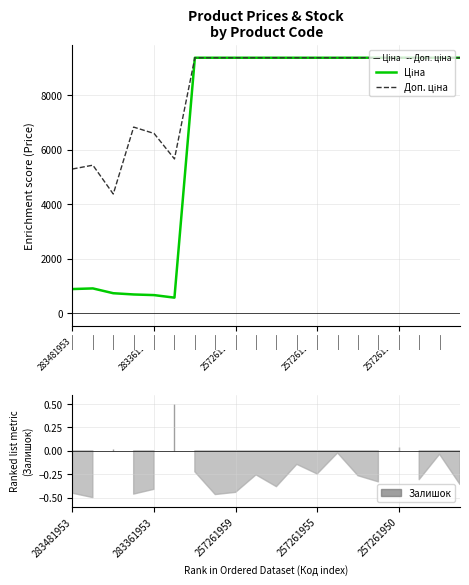

How many data points does each series have?

20